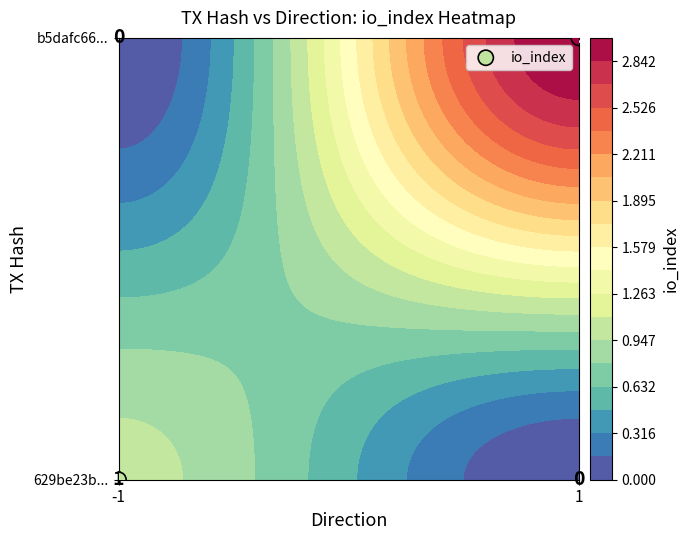

How many categories are shown in the chart?

2